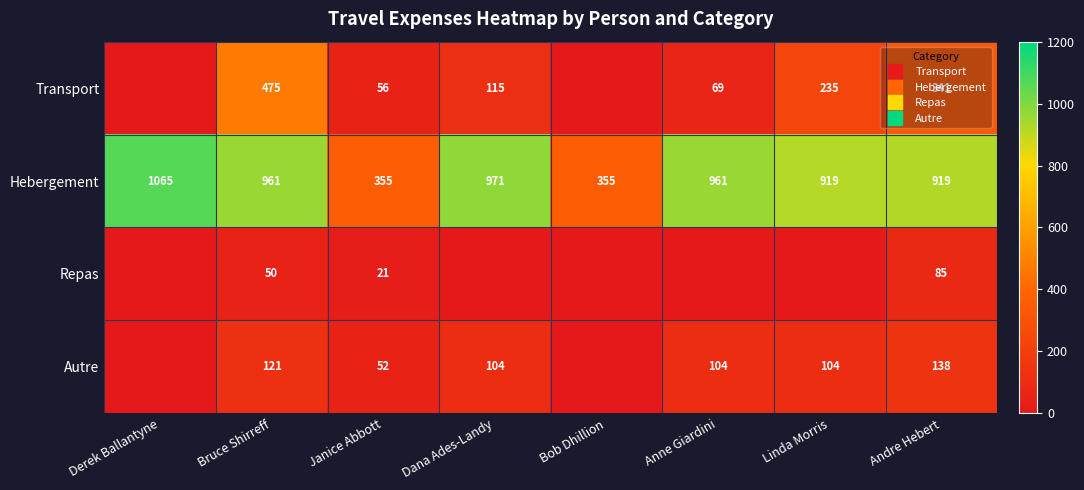

True or false: Transport has a value of 0.0 at Bob Dhillion.

True